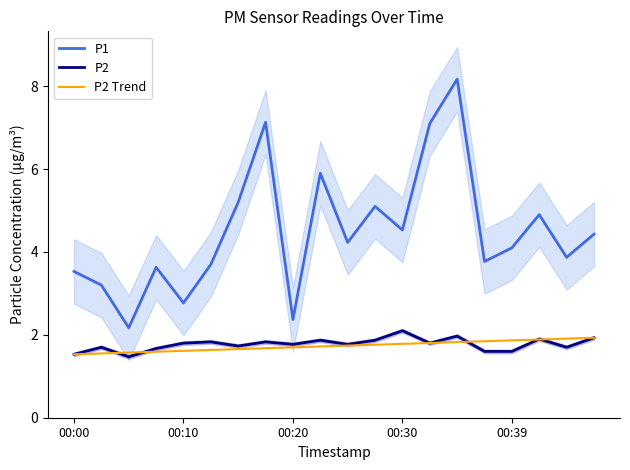

True or false: P2 Trend has a value of 2.5 at 00:00.

False